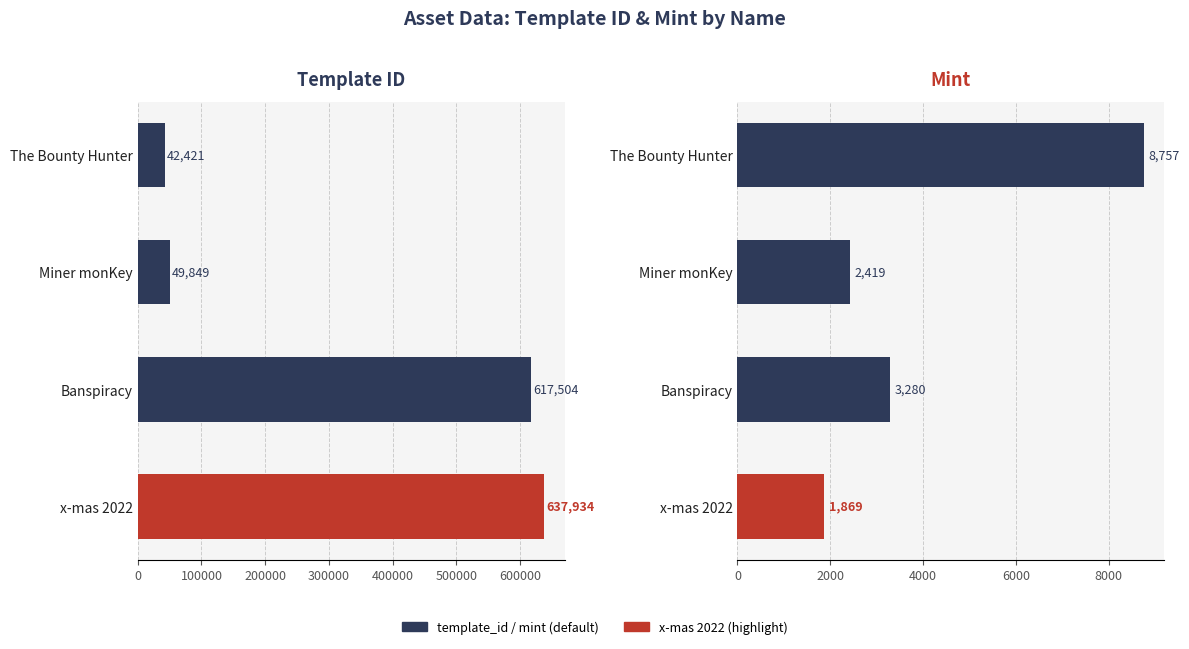

What is the greatest value displayed?

637934